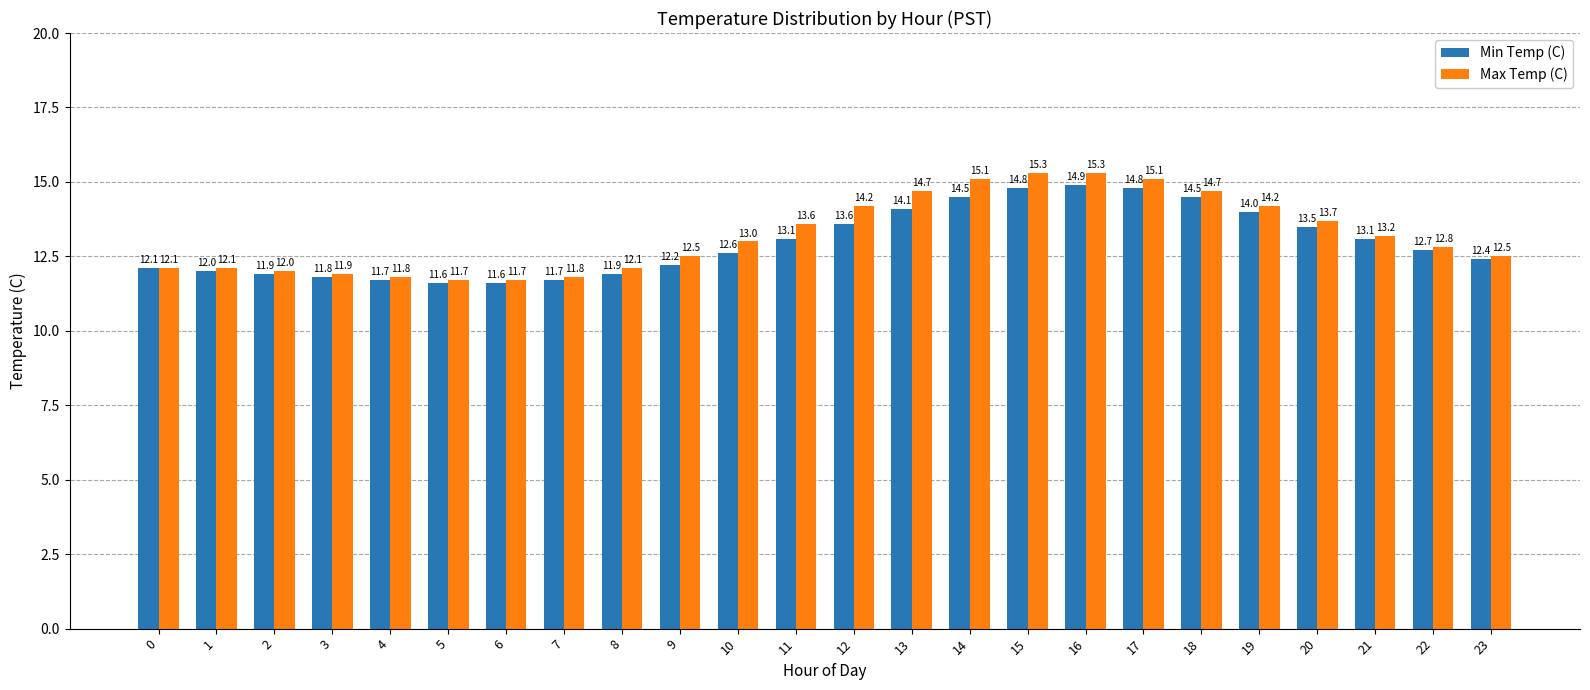

Reading left to right, list all the values displayed in this chart.

Min Temp (C): 12.1	12.0	11.9	11.8	11.7	11.6	11.6	11.7	11.9	12.2	12.6	13.1	13.6	14.1	14.5	14.8	14.9	14.8	14.5	14.0	13.5	13.1	12.7	12.4
Max Temp (C): 12.1	12.1	12.0	11.9	11.8	11.7	11.7	11.8	12.1	12.5	13.0	13.6	14.2	14.7	15.1	15.3	15.3	15.1	14.7	14.2	13.7	13.2	12.8	12.5